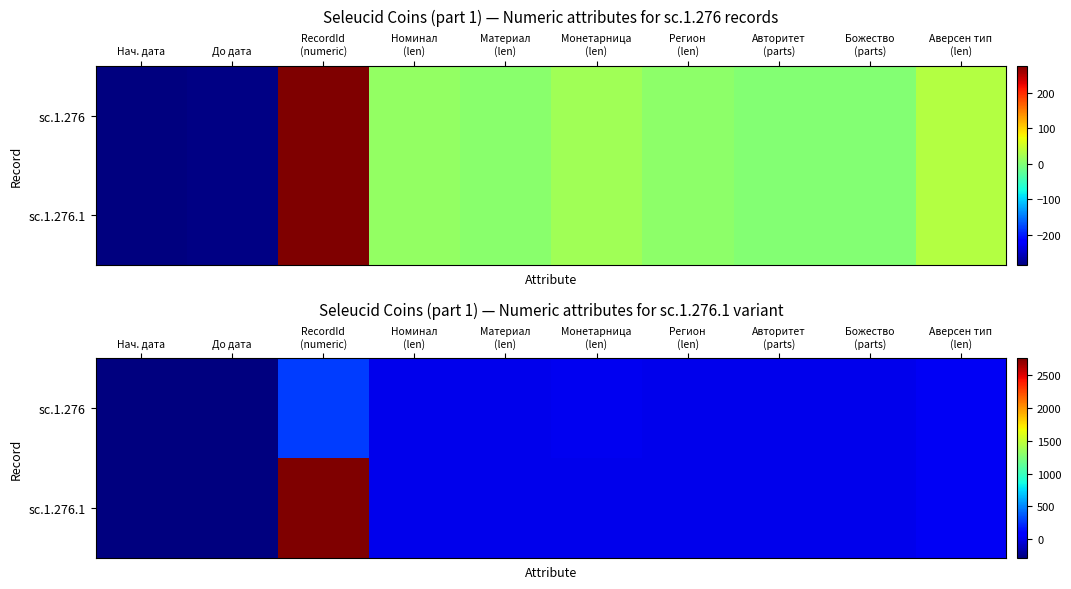

What is the sum of all sc.1.276.1 values?

2268